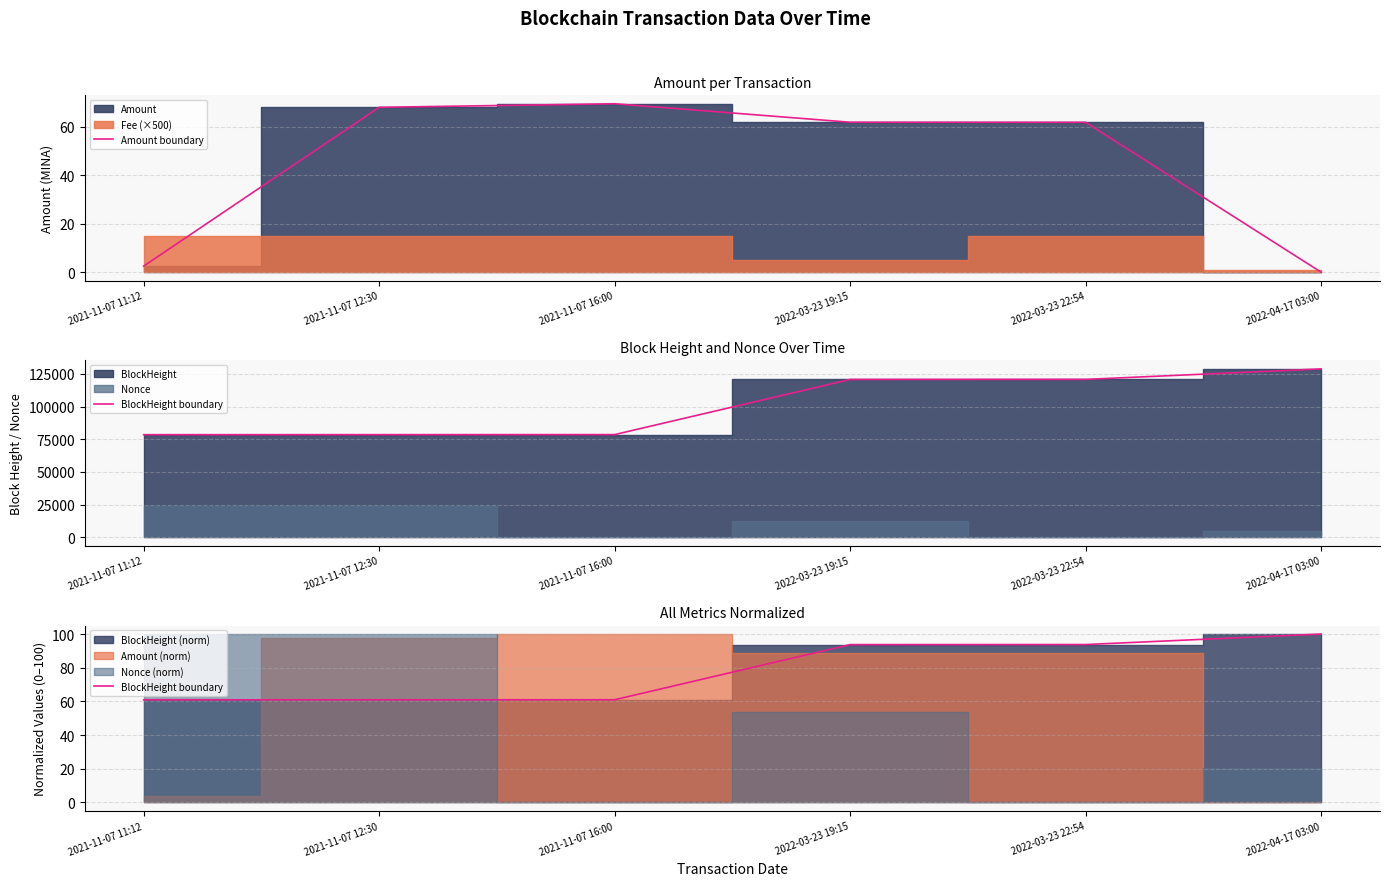

Where does the BlockHeight boundary series first go above 93?

2022-03-23 19:15